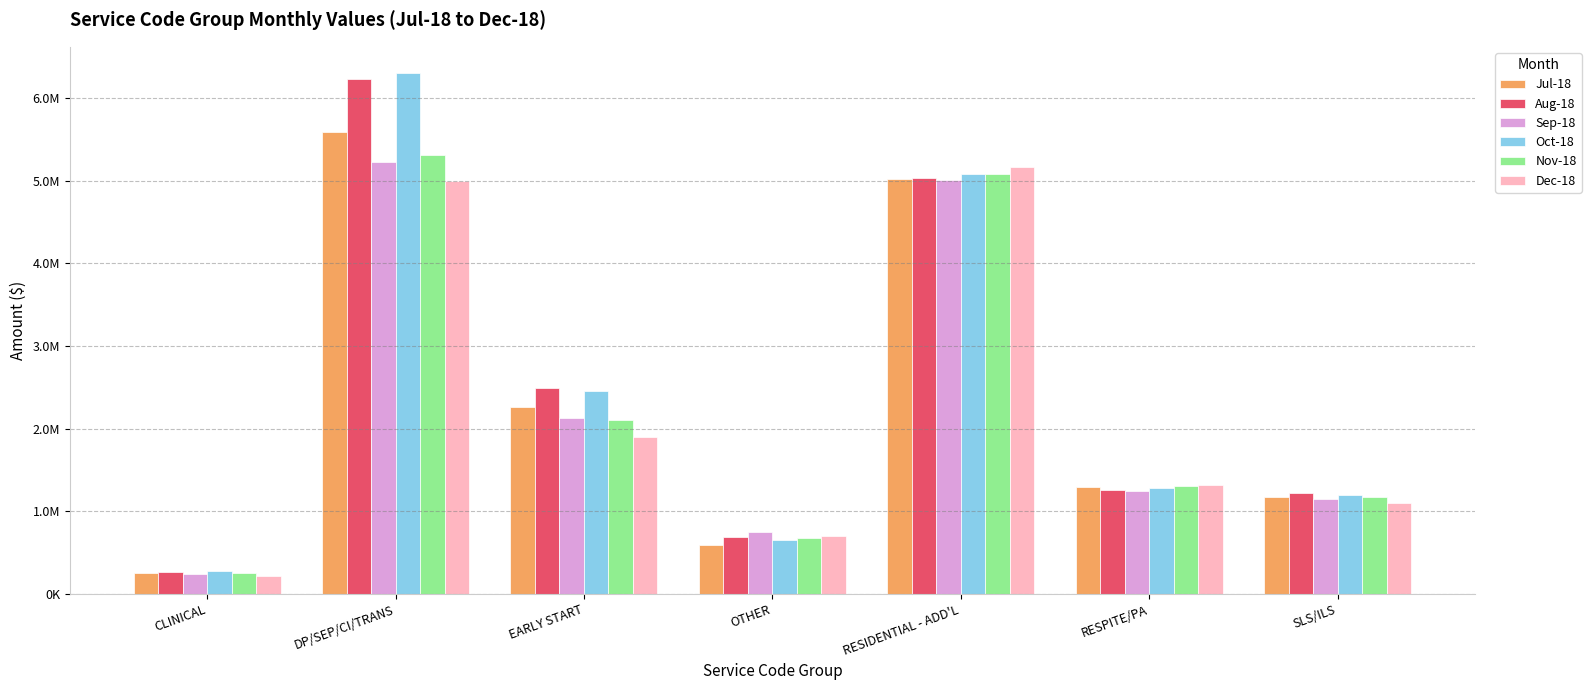

Reading left to right, transcribe all the data shown in this chart.

Jul-18: CLINICAL=247946.7	DP/SEP/CI/TRANS=5583772.8	EARLY START=2259837.9	OTHER=587629.4	RESIDENTIAL - ADD'L=5016935.0	RESPITE/PA=1288005.0	SLS/ILS=1168030.1
Aug-18: CLINICAL=265358.0	DP/SEP/CI/TRANS=6229778.6	EARLY START=2491816.8	OTHER=684318.3	RESIDENTIAL - ADD'L=5030127.7	RESPITE/PA=1254480.1	SLS/ILS=1221249.7
Sep-18: CLINICAL=242460.8	DP/SEP/CI/TRANS=5226203.9	EARLY START=2124003.0	OTHER=743954.4	RESIDENTIAL - ADD'L=5012126.0	RESPITE/PA=1241468.5	SLS/ILS=1153661.8
Oct-18: CLINICAL=273562.7	DP/SEP/CI/TRANS=6305394.8	EARLY START=2457818.8	OTHER=645907.8	RESIDENTIAL - ADD'L=5085632.3	RESPITE/PA=1285632.8	SLS/ILS=1194630.8
Nov-18: CLINICAL=249595.2	DP/SEP/CI/TRANS=5315840.5	EARLY START=2107970.5	OTHER=673997.0	RESIDENTIAL - ADD'L=5079134.6	RESPITE/PA=1306768.2	SLS/ILS=1169910.2
Dec-18: CLINICAL=212538.4	DP/SEP/CI/TRANS=4994927.5	EARLY START=1901194.8	OTHER=703730.9	RESIDENTIAL - ADD'L=5161123.8	RESPITE/PA=1316077.6	SLS/ILS=1095259.8